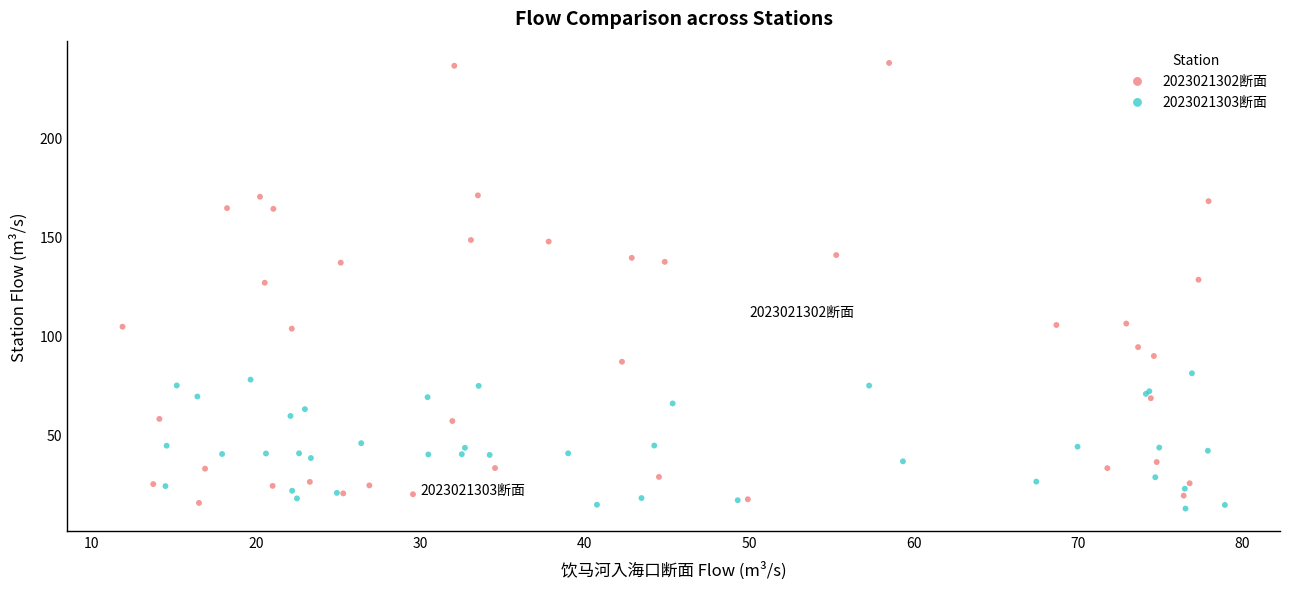

Which series has the largest Y range (max minus min)?

2023021302断面